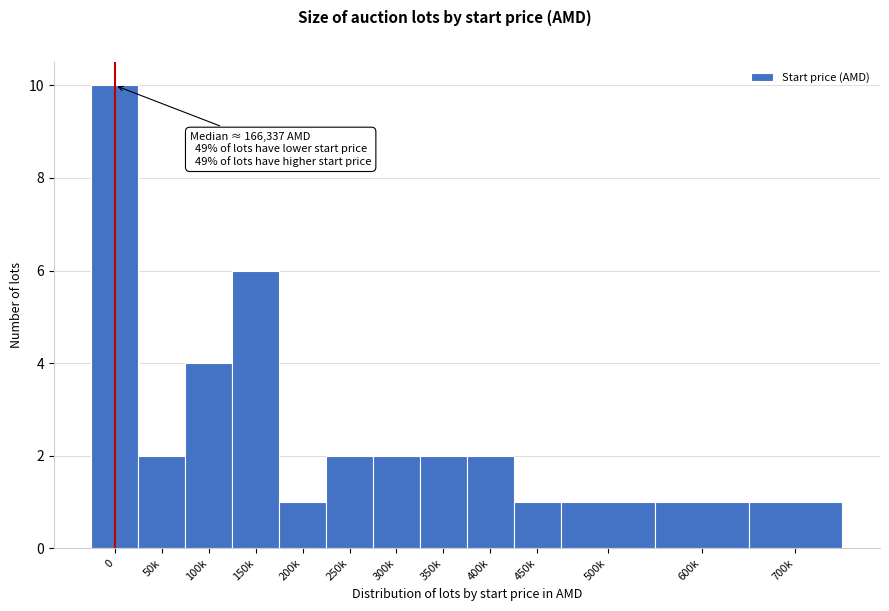

Reading left to right, list all the values displayed in this chart.

0=10	50k=2	100k=4	150k=6	200k=1	250k=2	300k=2	350k=2	400k=2	450k=1	500k=1	600k=1	700k=1